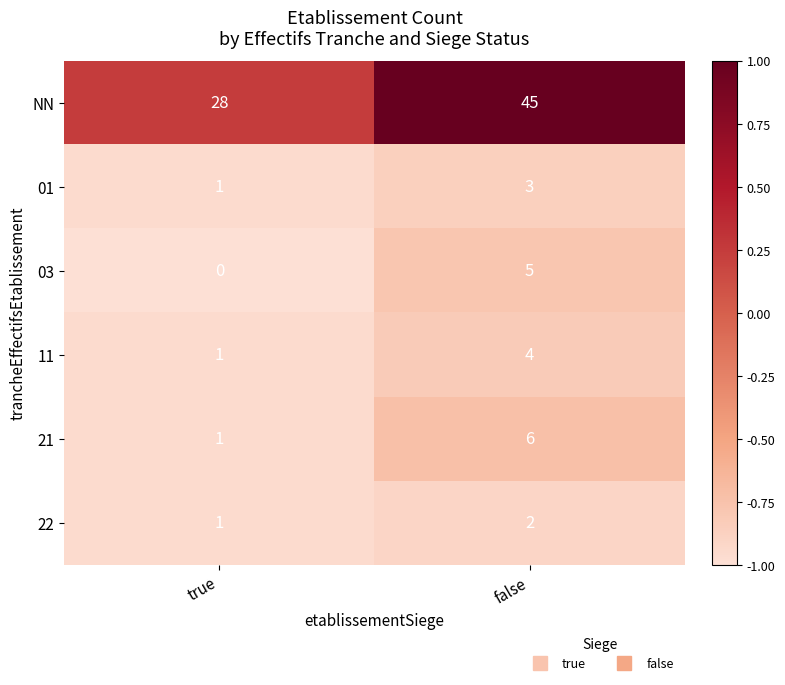

At which label is 21 closest to 3?

true